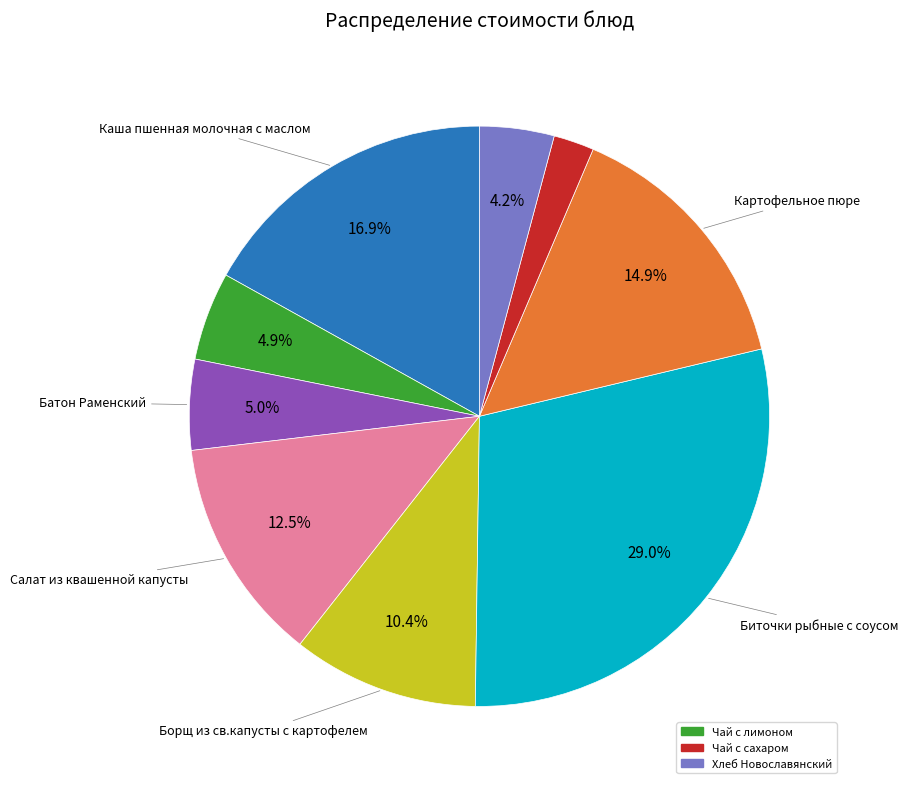

Is there a majority slice in this chart?

No